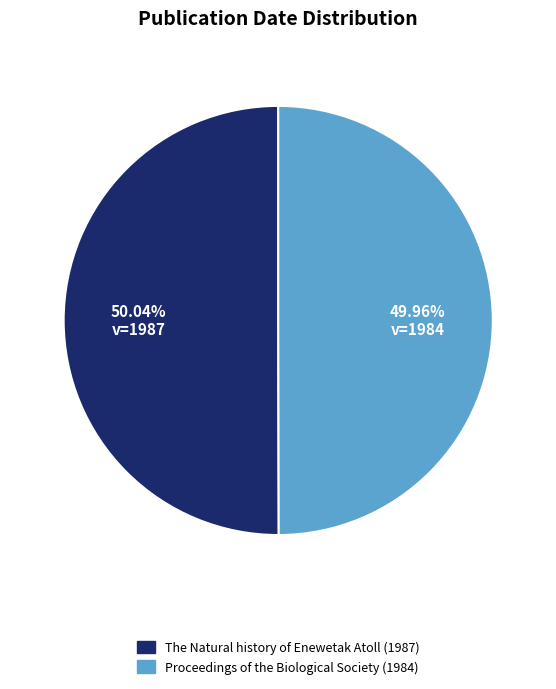

Combined, do Proceedings of the Biological Society (1984) and The Natural history of Enewetak Atoll (1987) account for over 50%?

Yes